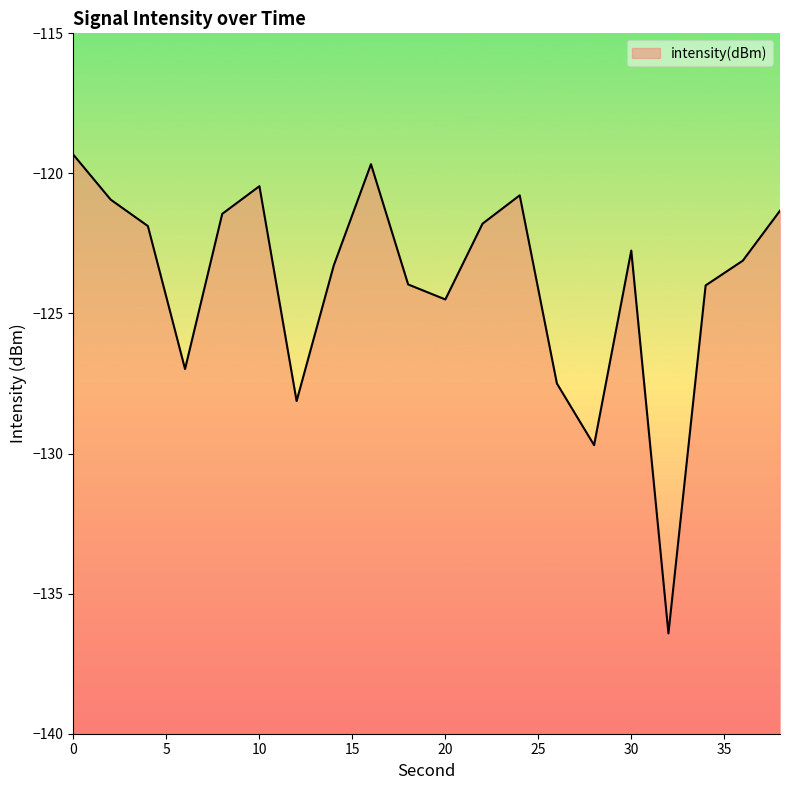

What is the minimum value shown in the chart?

-136.4